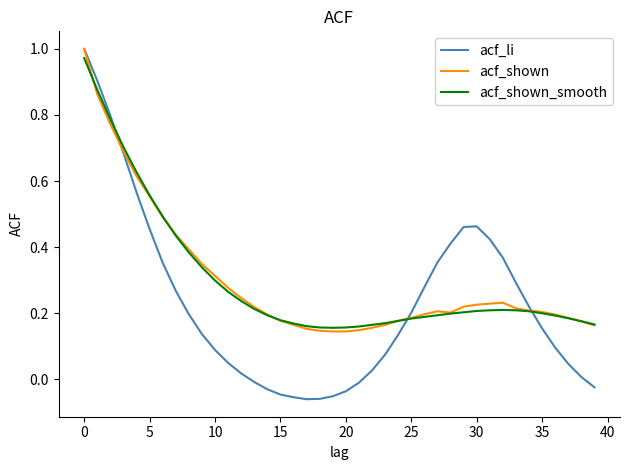

Which series has the widest spread of values?

acf_li